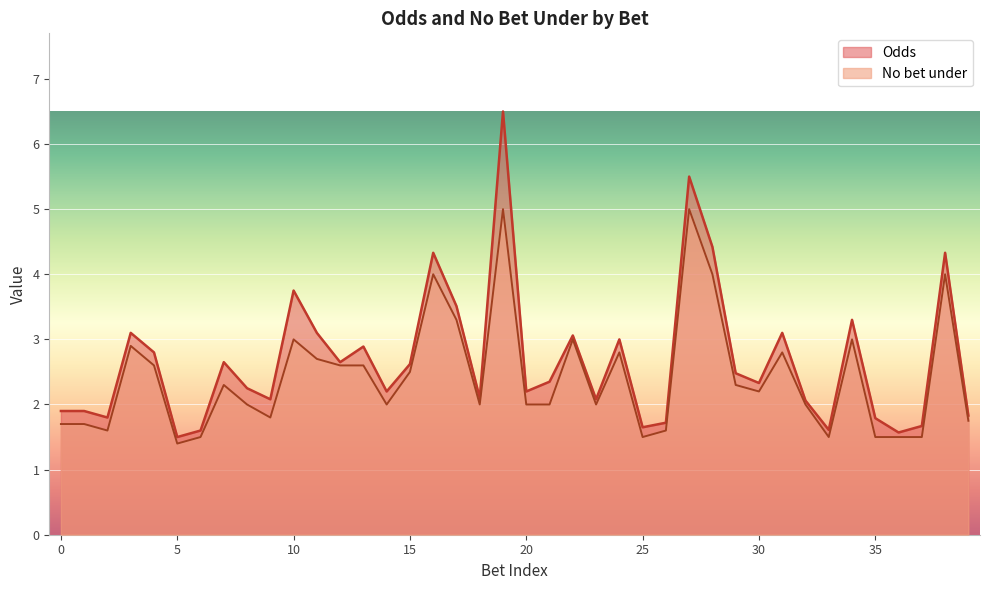

What is the greatest value displayed?

6.5